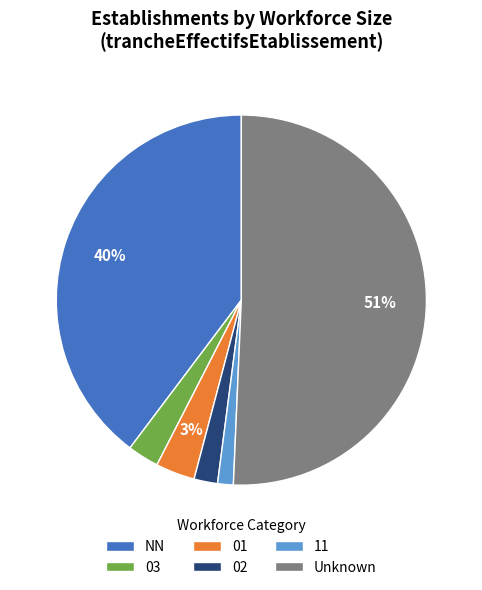

Do 11 and 02 together represent more than half of the pie?

No